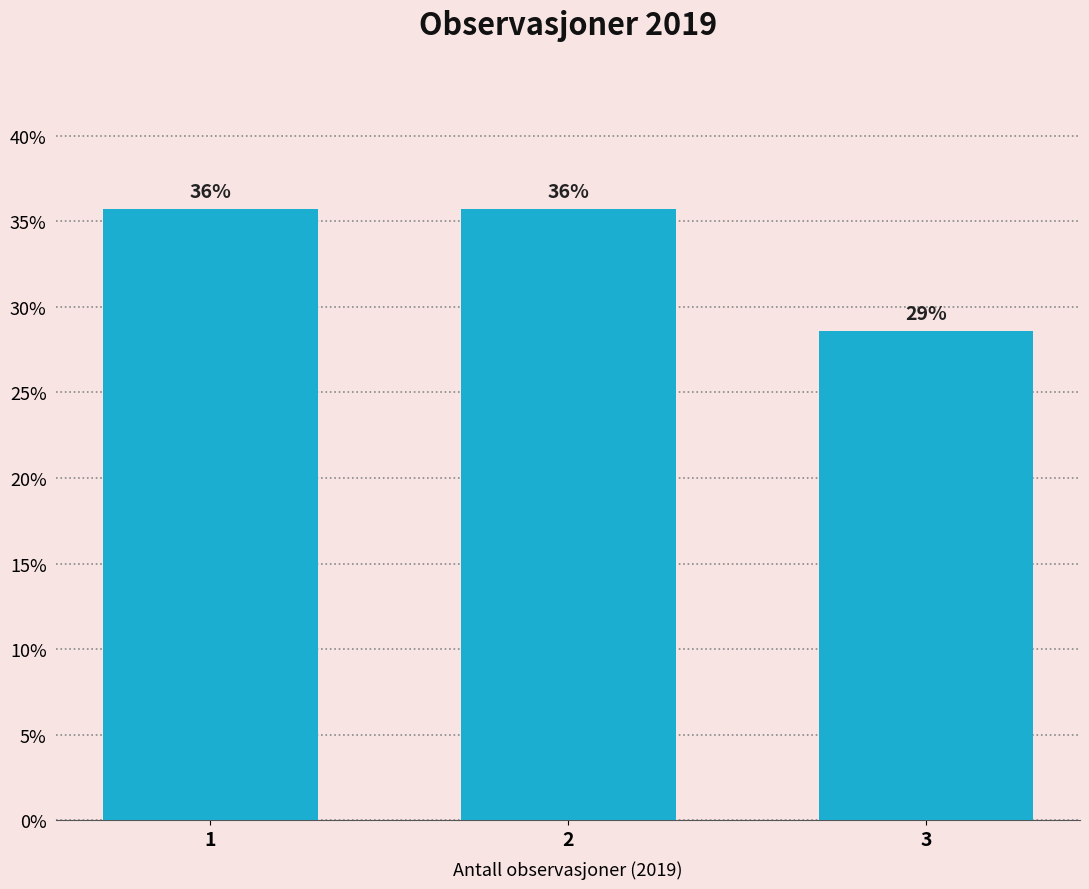

Does the chart contain any negative values?

No